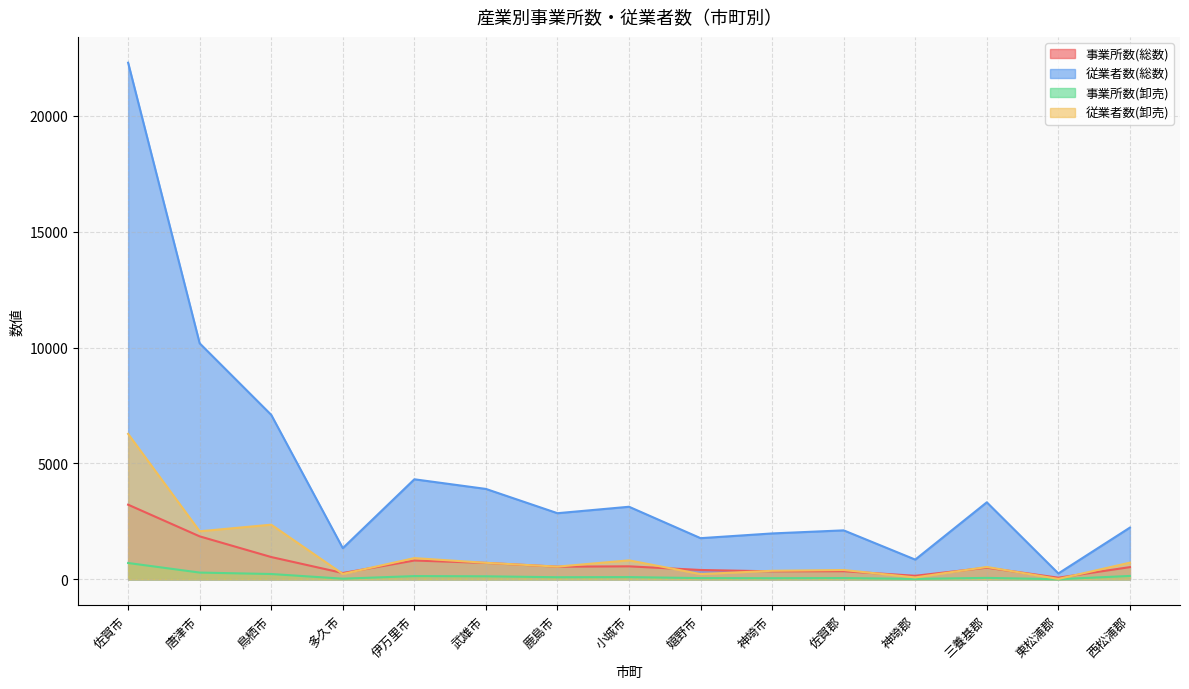

Which series has the largest total across all categories?

従業者数(総数)